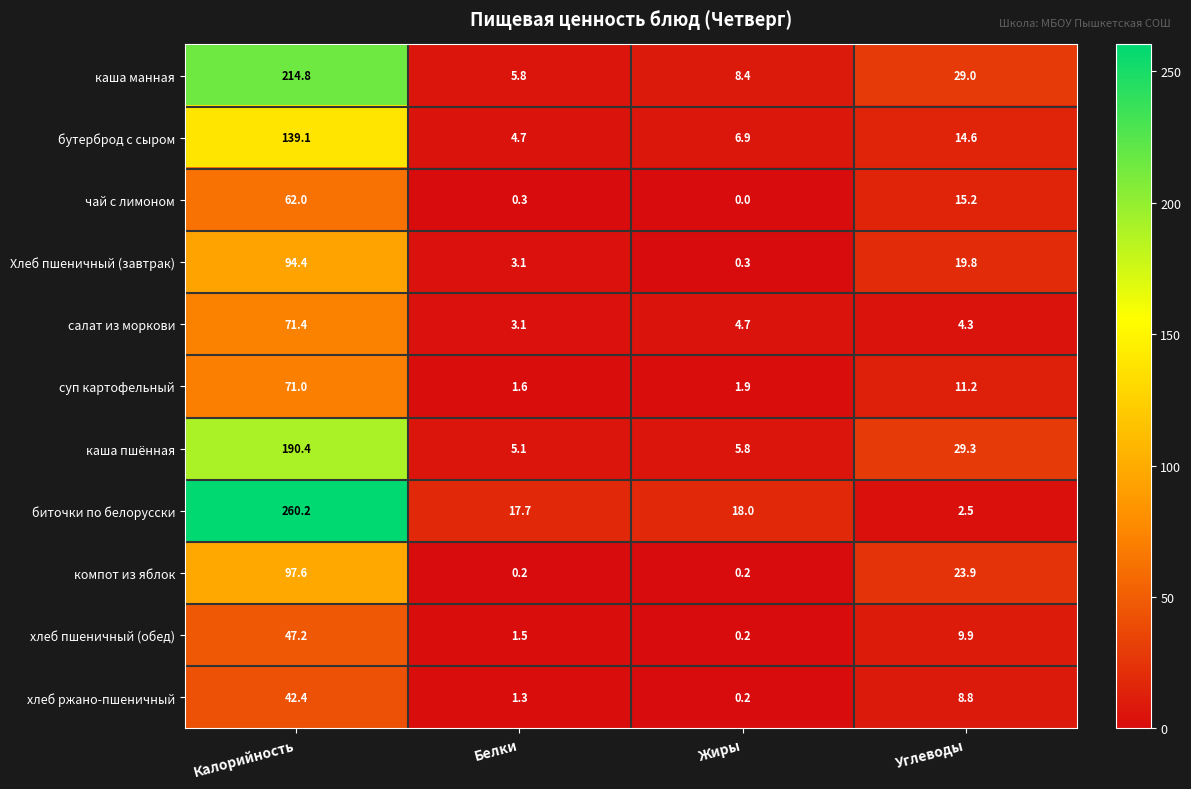

Which category has the highest value across all series?

Калорийность